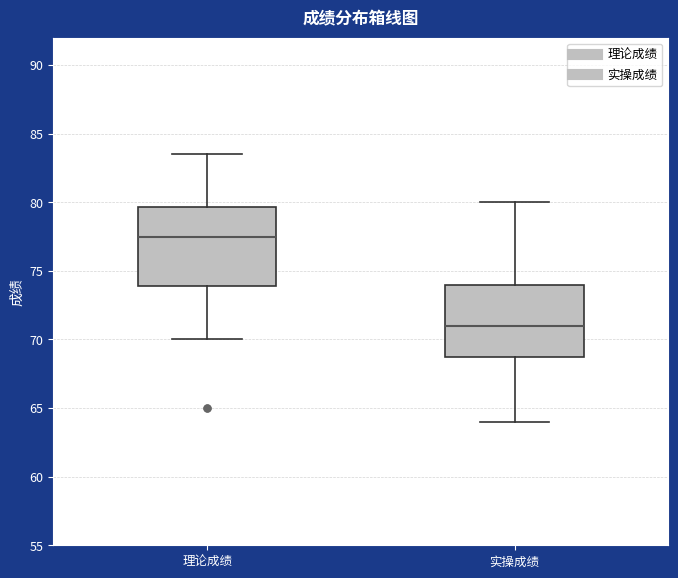

Where does the median line of the box for 实操成绩 sit on the y-axis? The values are not printed on the chart, so give them approximately, as read against the axis.

71.0